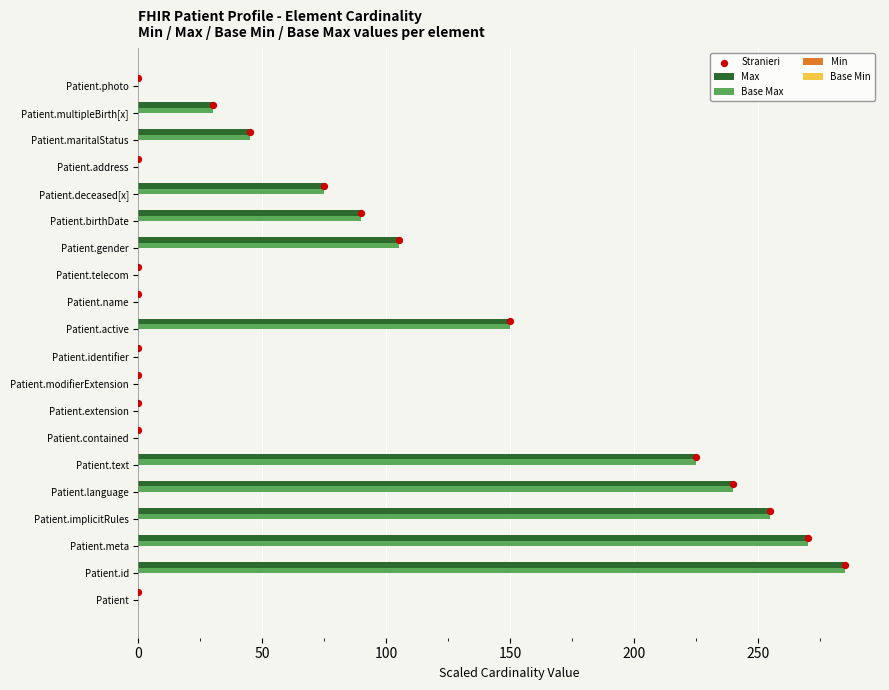

Which series has the largest total across all categories?

Max